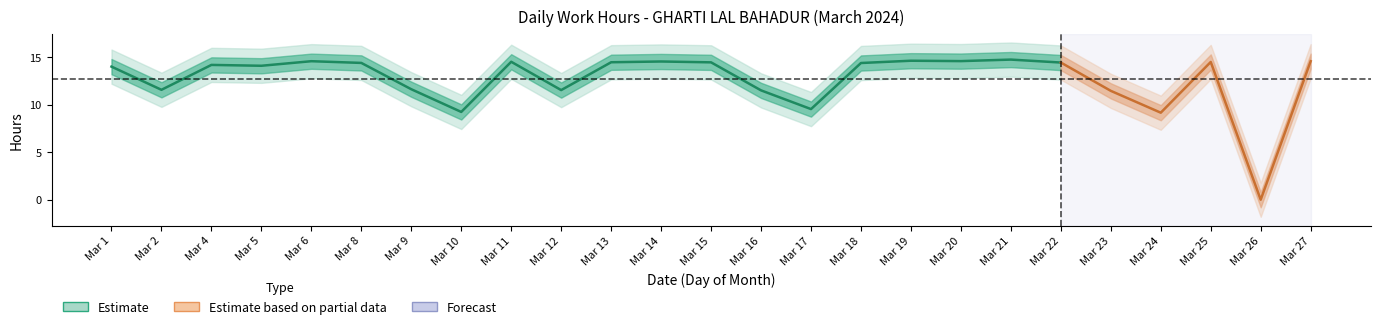

True or false: Low has a value of 14.6 at 14.

True